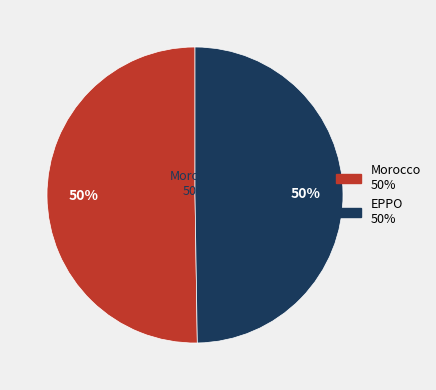

Which slice is the smallest?

EPPO